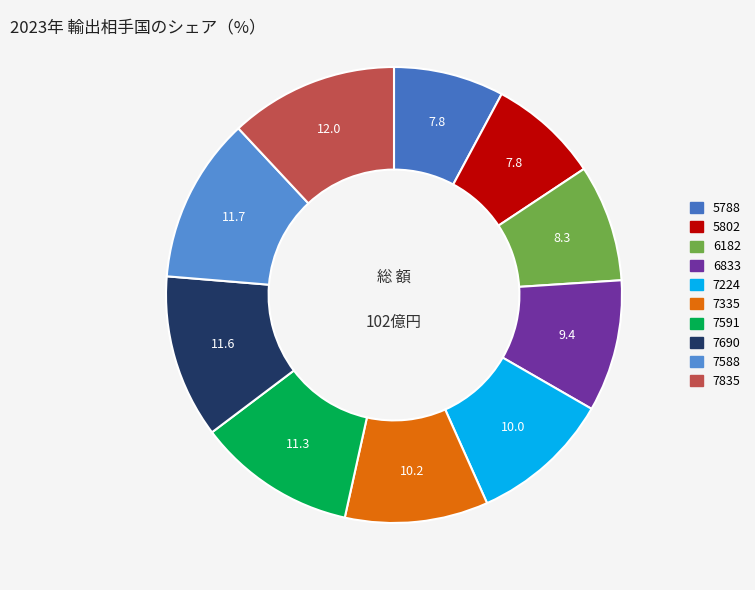

How many slices are in this pie chart?

10